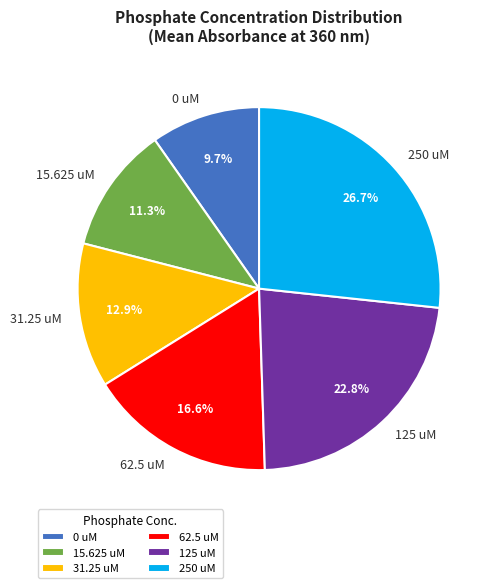

Is 125 uM the majority of the pie?

No